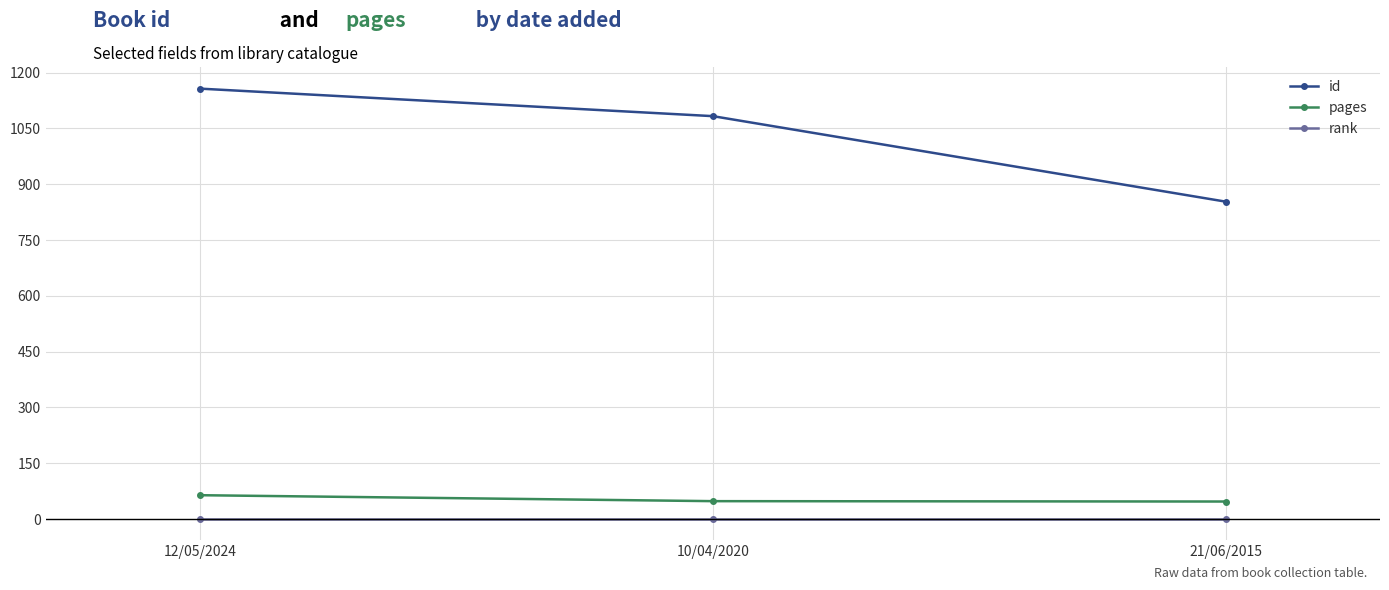

What are all the series names shown in the legend?

id, pages, rank